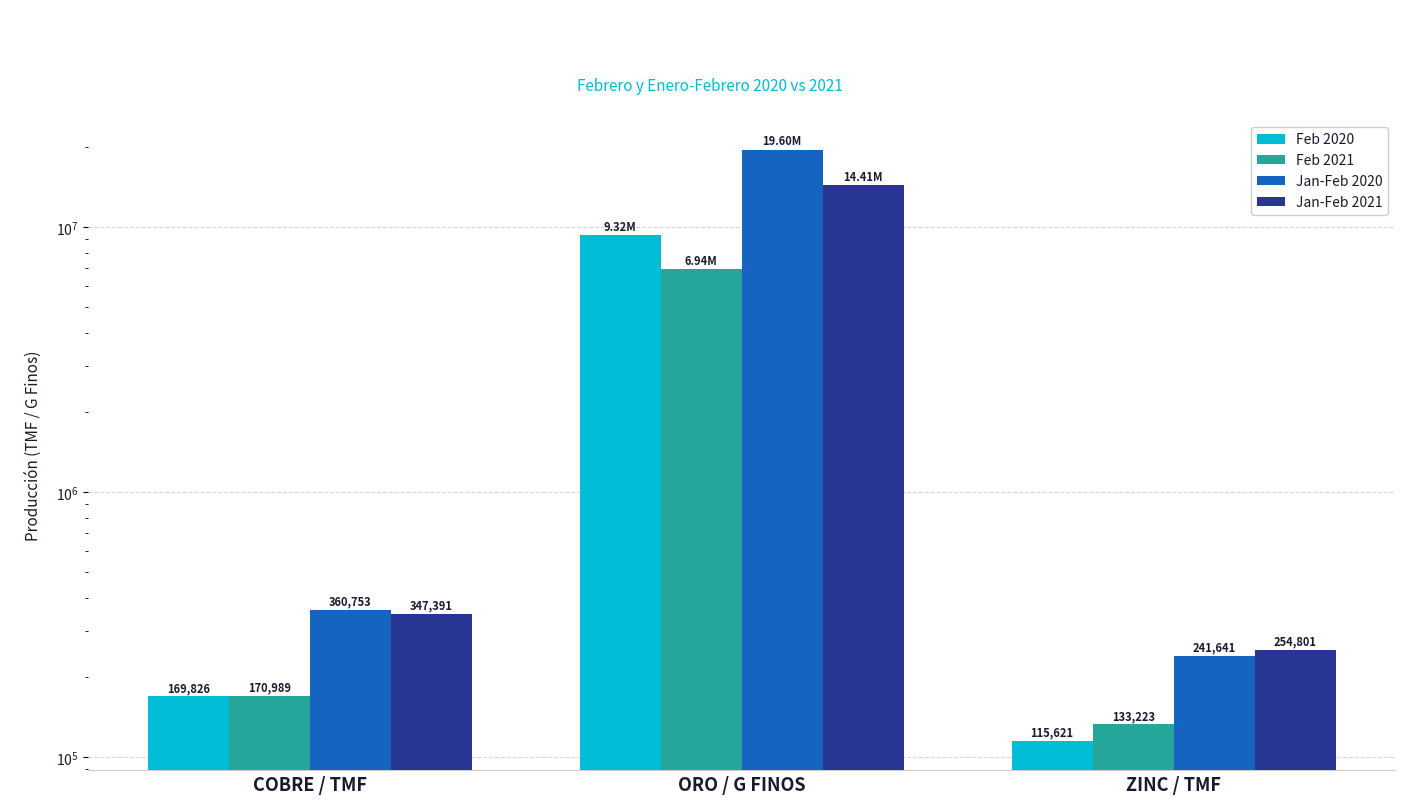

How many values in the Feb 2020 series are below 169825?

1